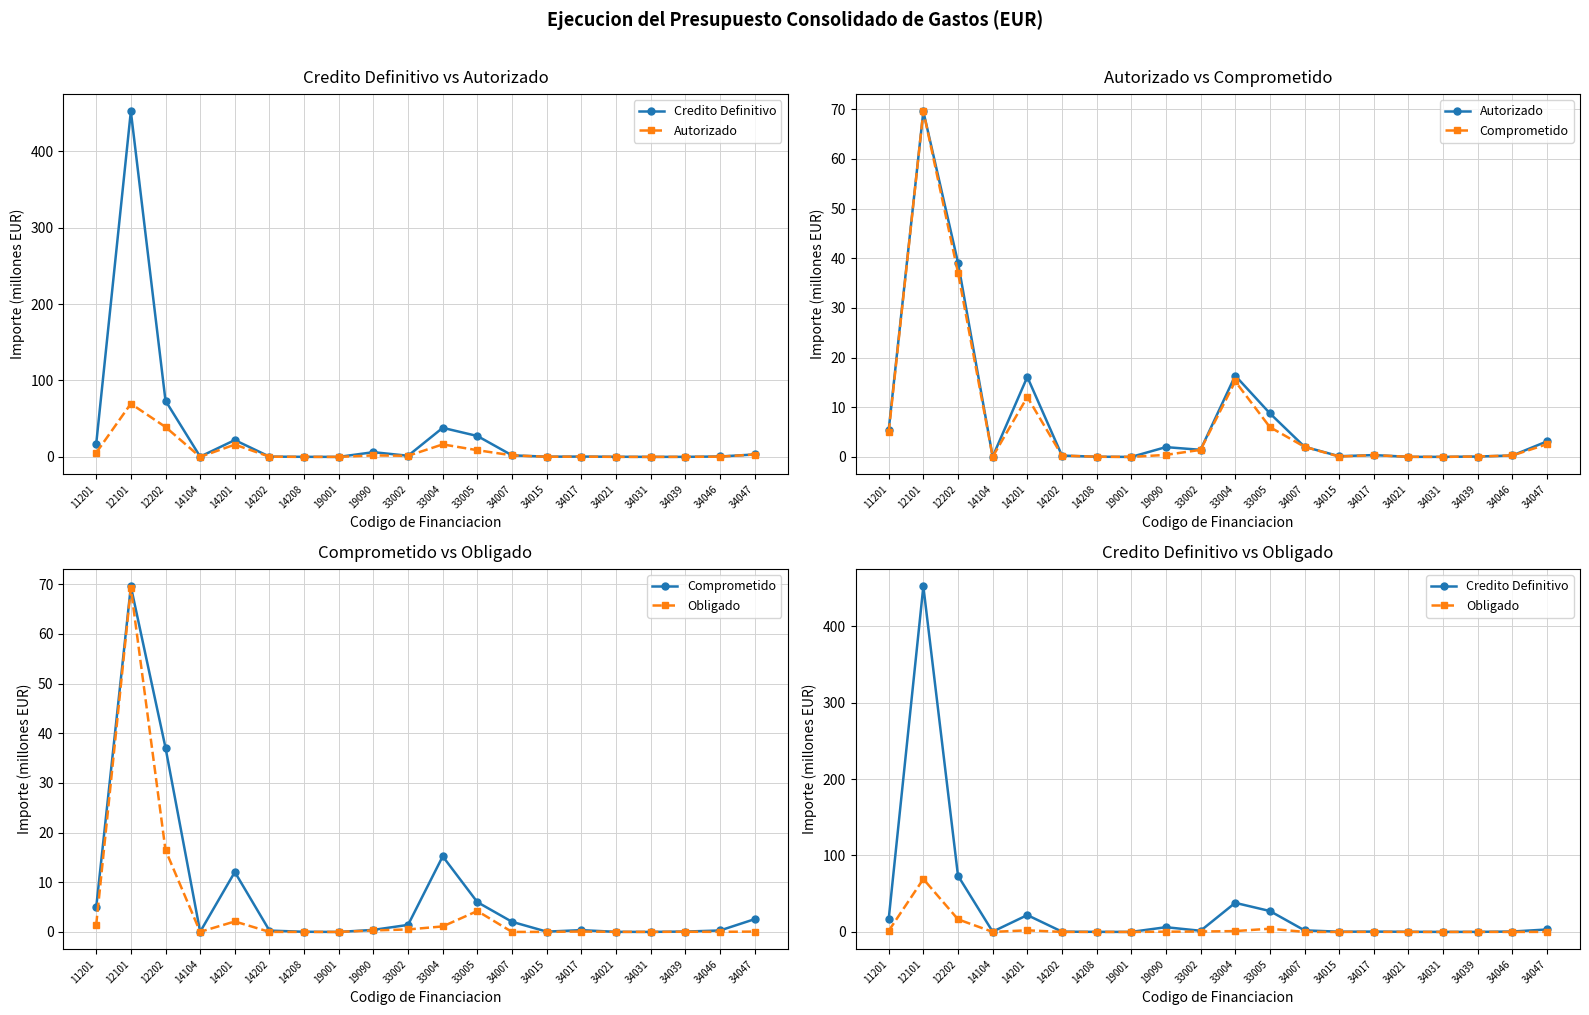

Which series changed the most between 12202 and 34046?

Credito Definitivo